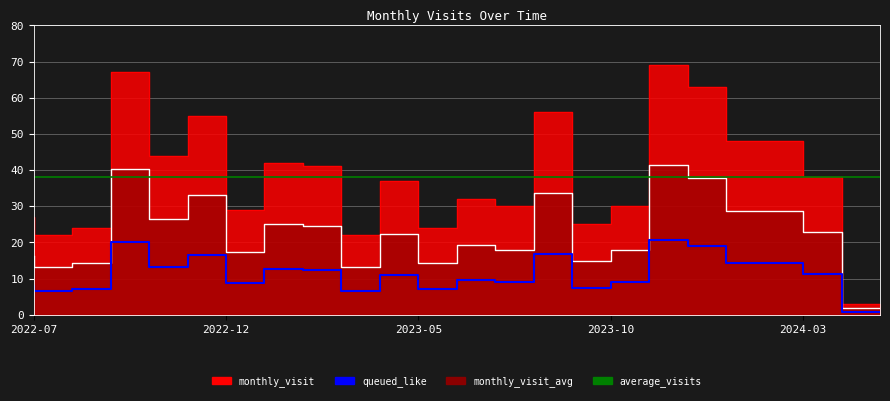

The chart shows a value of 102 at 2024-01. True or false?

False